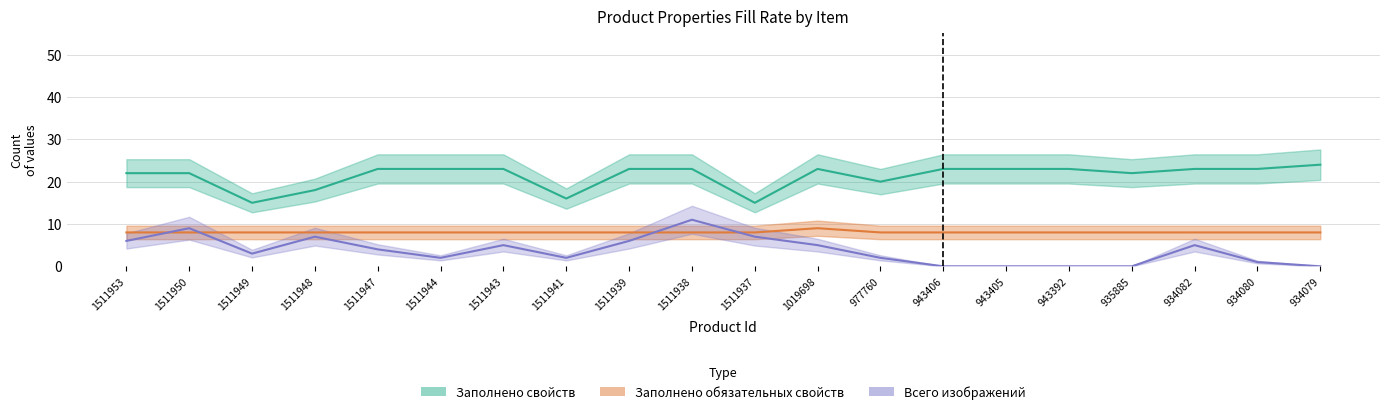

True or false: Заполнено свойств and Заполнено обязательных свойств cross at least once.

False